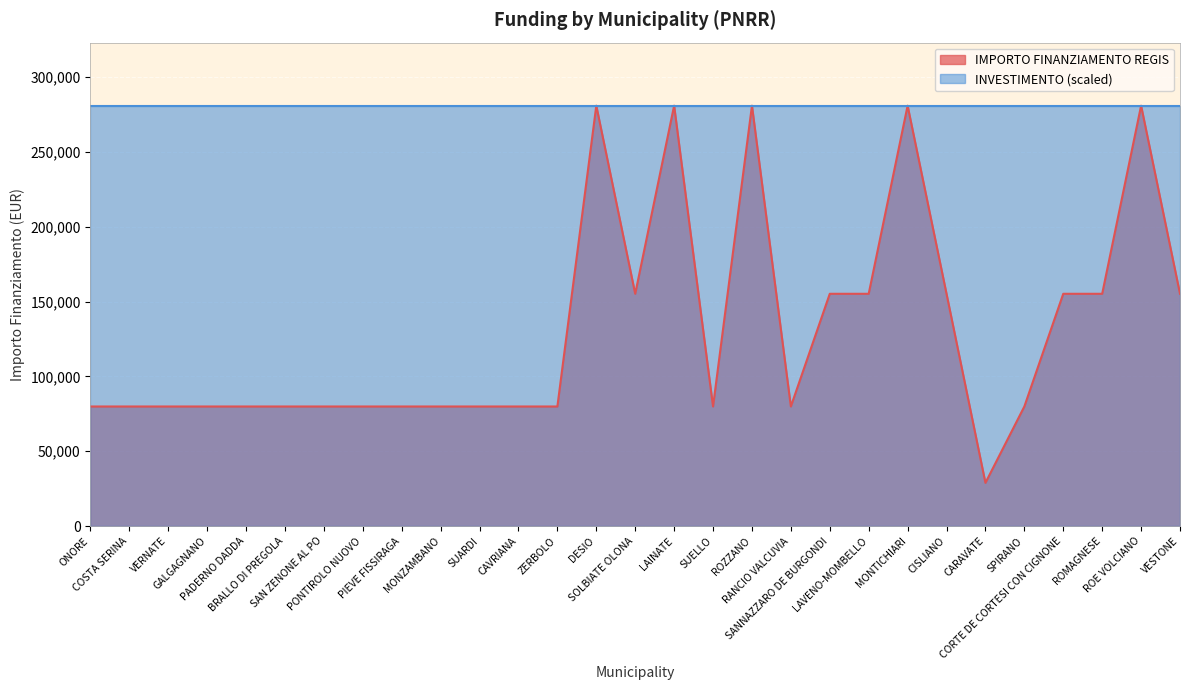

Reading left to right, list all the values displayed in this chart.

ONORE=79922	COSTA SERINA=79922	VERNATE=79922	GALGAGNANO=79922	PADERNO DADDA=79922	BRALLO DI PREGOLA=79922	SAN ZENONE AL PO=79922	PONTIROLO NUOVO=79922	PIEVE FISSIRAGA=79922	MONZAMBANO=79922	SUARDI=79922	CAVRIANA=79922	ZERBOLO=79922	DESIO=280932	SOLBIATE OLONA=155234	LAINATE=280932	SUELLO=79922	ROZZANO=280932	RANCIO VALCUVIA=79922	SANNAZZARO DE BURGONDI=155234	LAVENO-MOMBELLO=155234	MONTICHIARI=280932	CISLIANO=155234	CARAVATE=28902	SPIRANO=79922	CORTE DE CORTESI CON CIGNONE=155234	ROMAGNESE=155234	ROE VOLCIANO=280932	VESTONE=155234